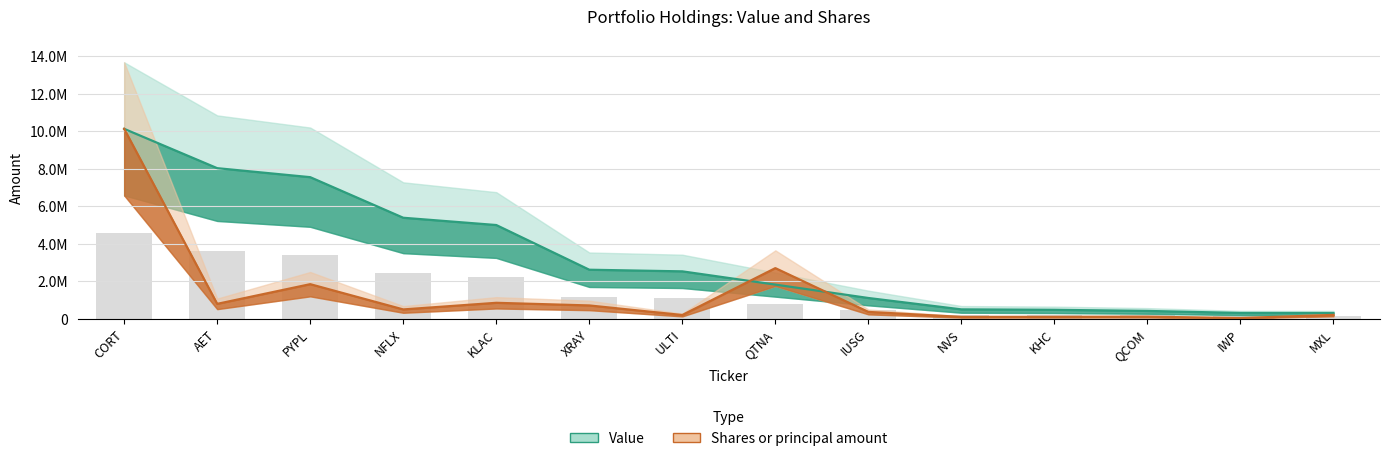

What is the difference between the Shares or principal amount values at QCOM and AET?

683902.6